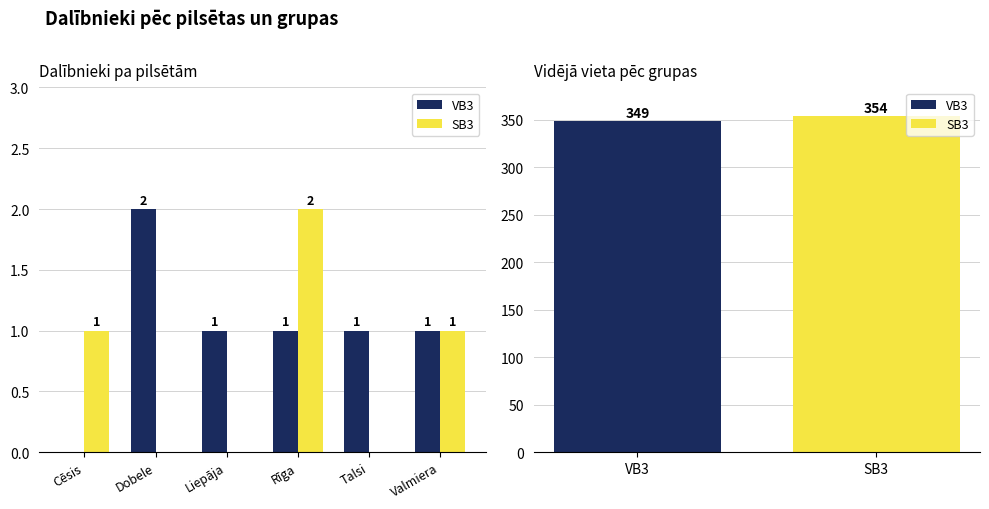

Which series changed the most between Cēsis and Rīga?

VB3